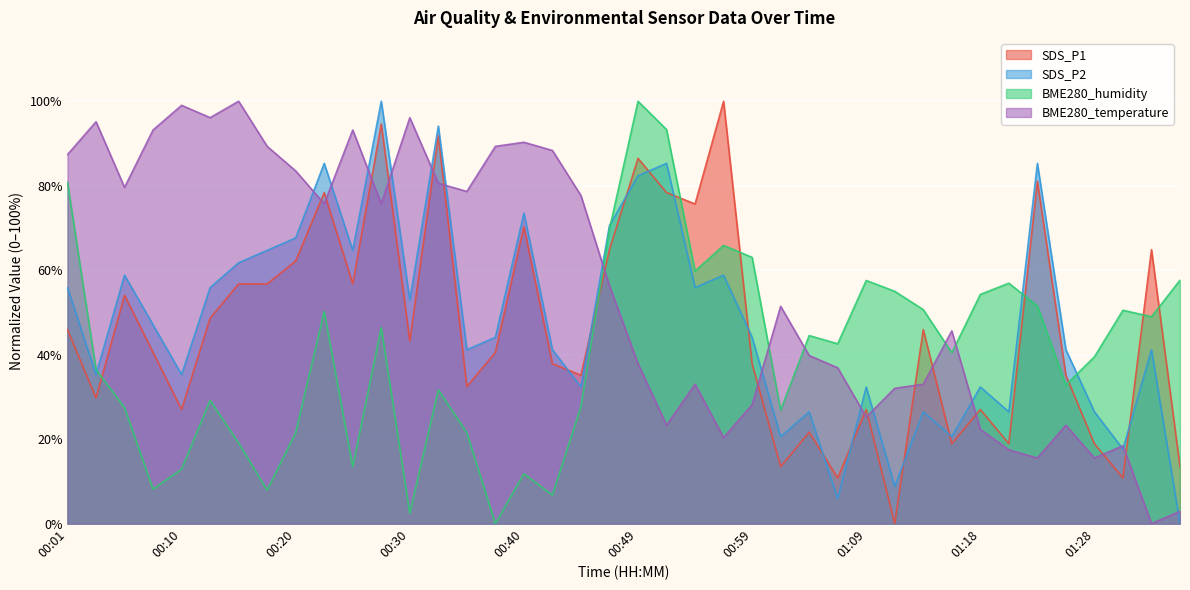

After their last crossing, which series has the higher values: SDS_P2 or BME280_humidity?

BME280_humidity